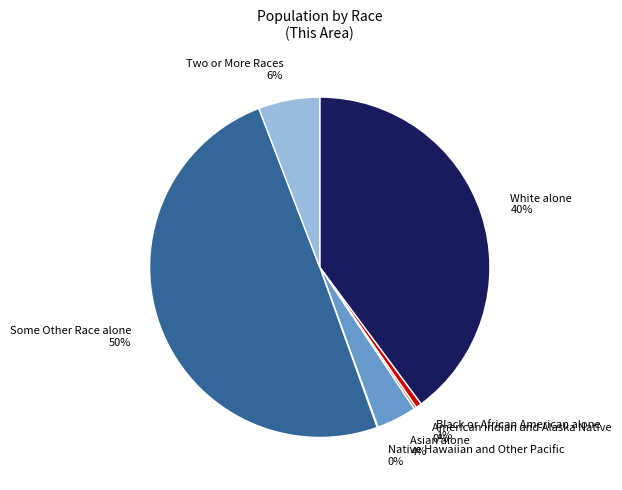

Is Asian alone the majority of the pie?

No